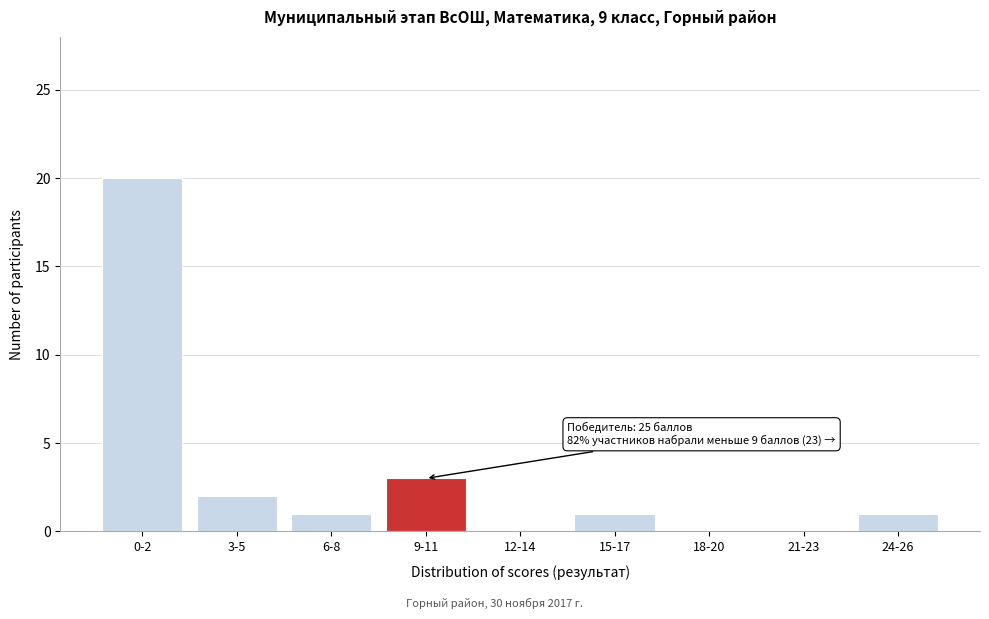

Reading left to right, list all the values displayed in this chart.

0-2=20	3-5=2	6-8=1	9-11=3	12-14=0	15-17=1	18-20=0	21-23=0	24-26=1